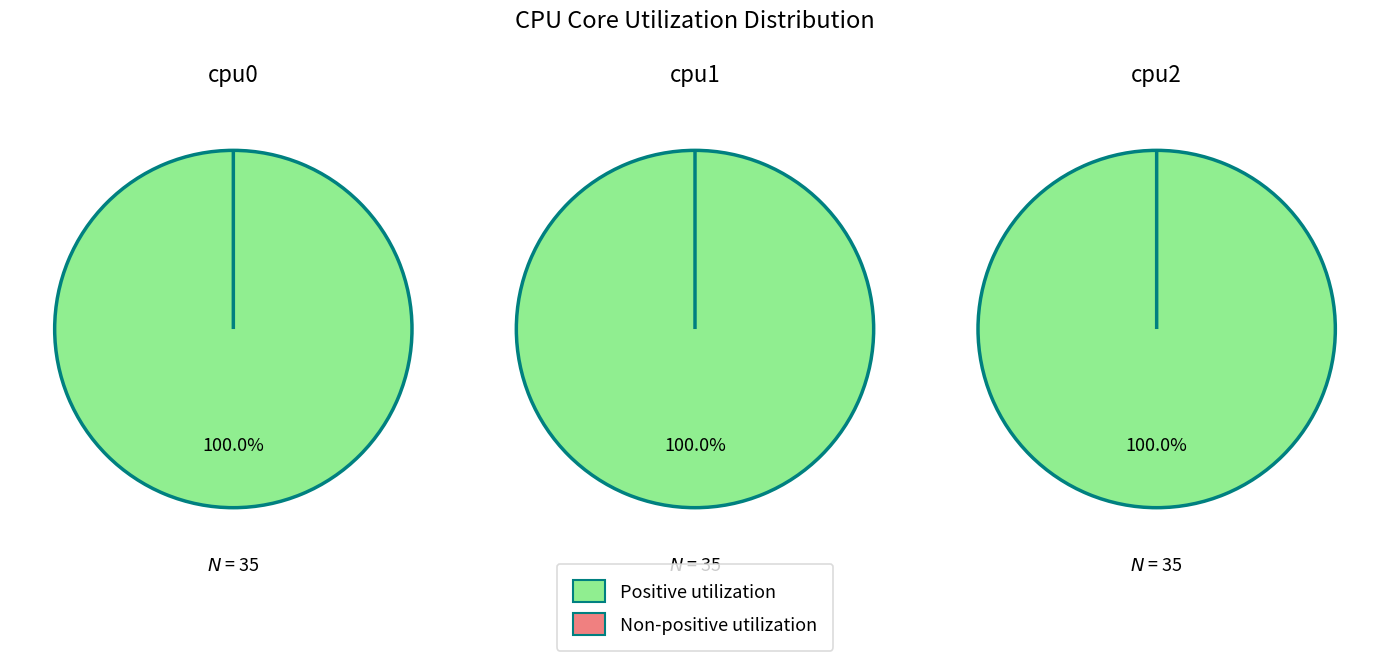

Does 13 account for over 50% of the chart?

No